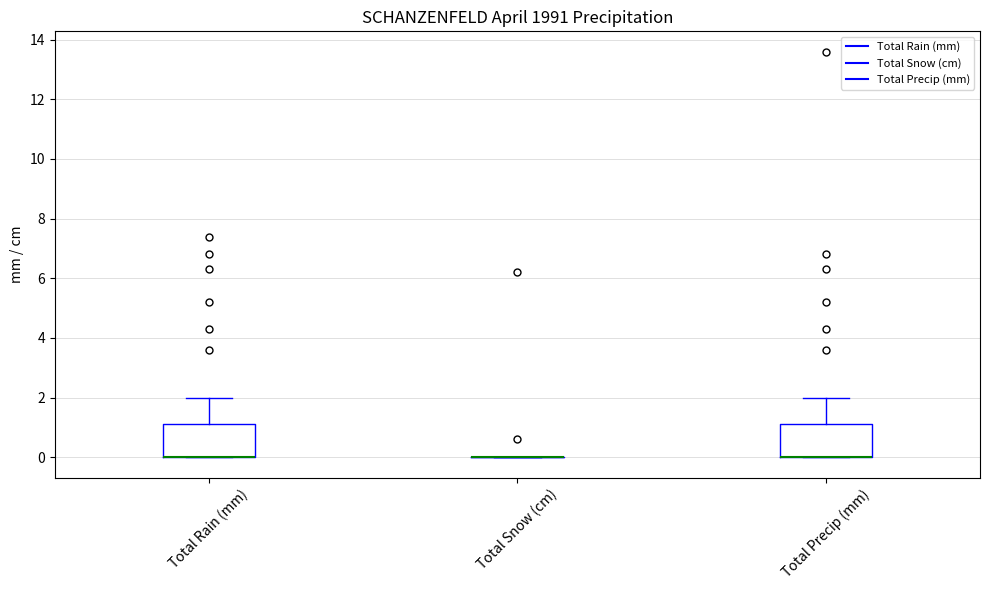

Reading left to right, read every box against the y-axis: the position of its median line, the range the box covers, and the ends of its whiskers. The values are not printed on the chart, so give them approximately, as read against the axis.

Total Rain (mm): median 0.0 (drawn on the box's lower edge), box 0.0 to 1.2, whiskers 0.0 to 2.0
Total Snow (cm): box collapsed to a line at 0.0, whiskers 0.0 to 0.0
Total Precip (mm): median 0.0 (drawn on the box's lower edge), box 0.0 to 1.2, whiskers 0.0 to 2.0